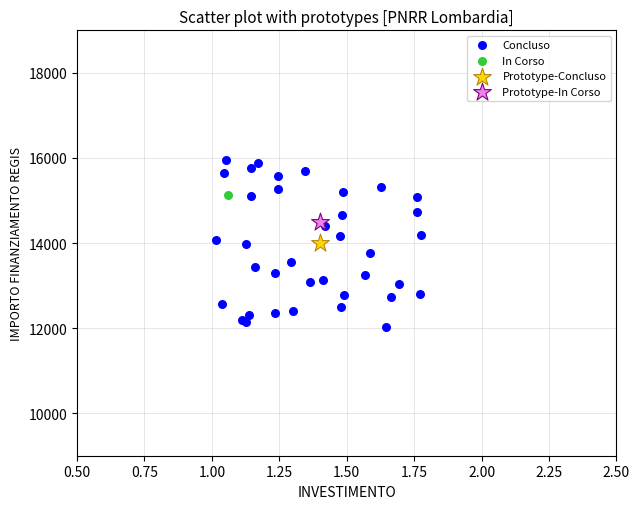

What are all the series names shown in the legend?

Concluso, In Corso, Prototype-Concluso, Prototype-In Corso